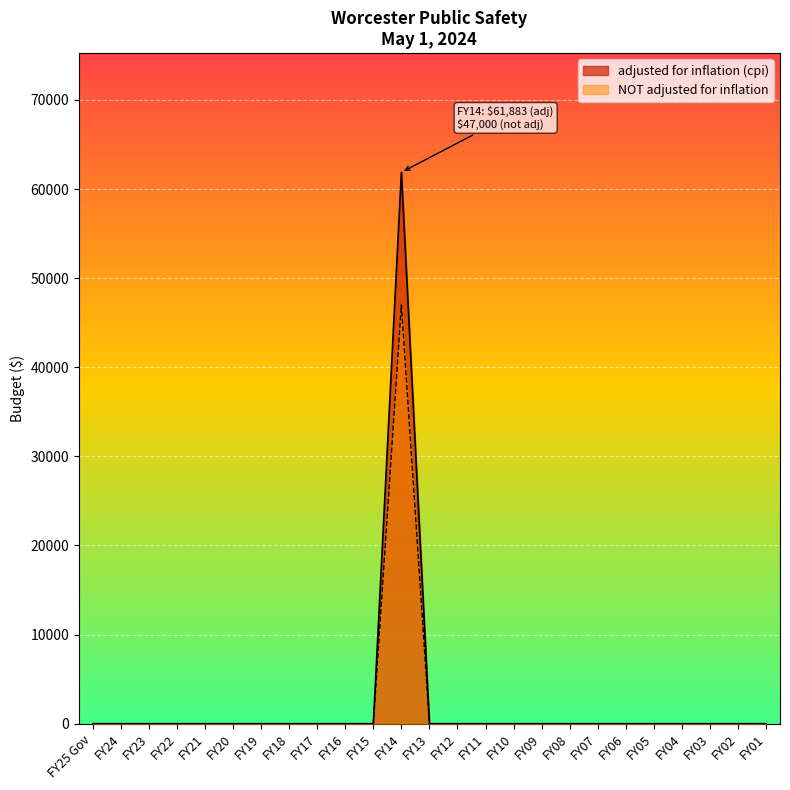

How many values in adjusted for inflation (cpi) are above zero?

1